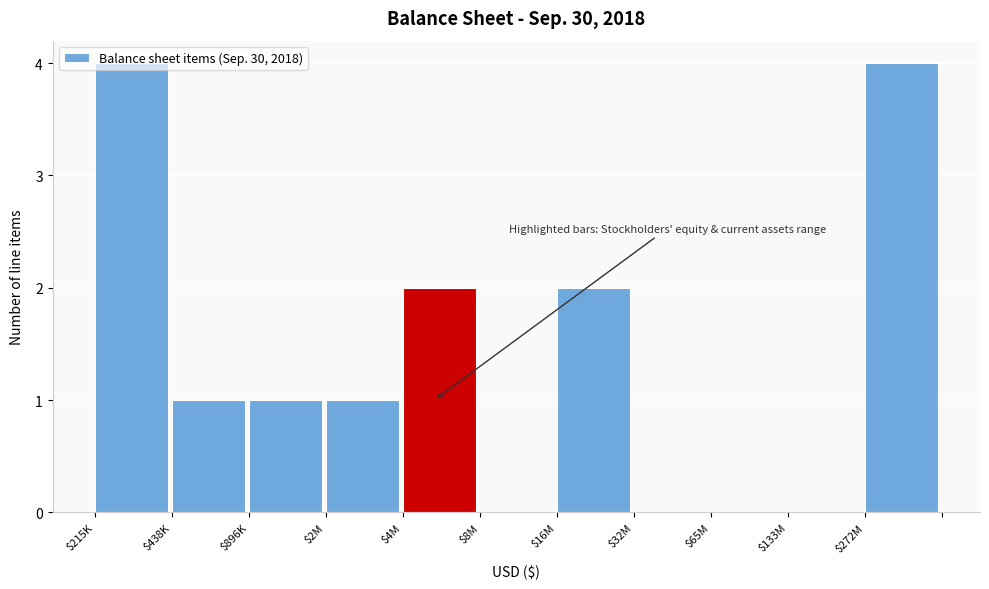

True or false: the data shows 6 at $215K.

False